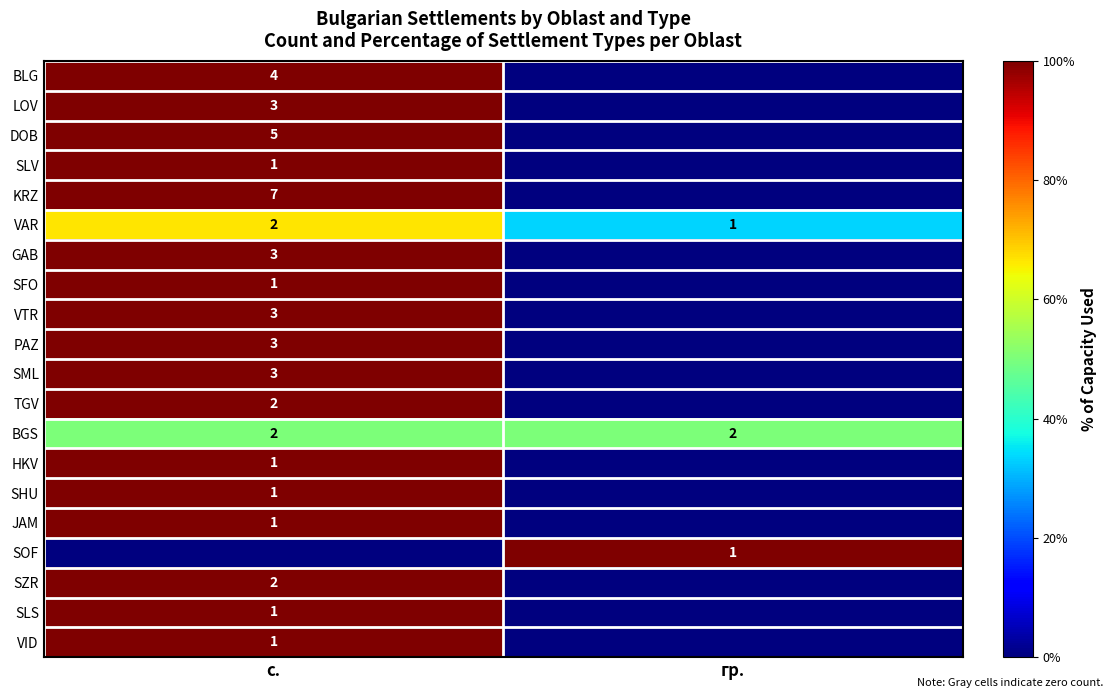

The BGS series shows 3 at гр.. True or false?

False